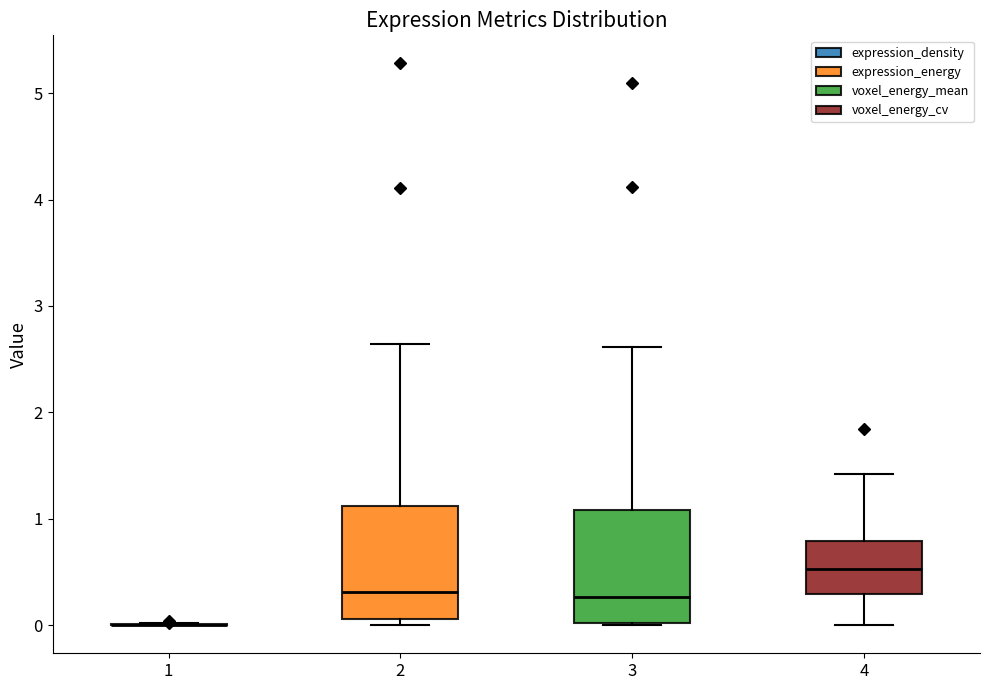

Reading left to right, read every box against the y-axis: the position of its median line, the range the box covers, and the ends of its whiskers. The values are not printed on the chart, so give them approximately, as read against the axis.

1: box collapsed to a line at 0.0, whiskers 0.0 to 0.0
2: median 0.3, box 0.1 to 1.1, whiskers 0.0 to 2.6
3: median 0.3, box 0.0 to 1.1, whiskers 0.0 to 2.6
4: median 0.5, box 0.3 to 0.8, whiskers 0.0 to 1.4